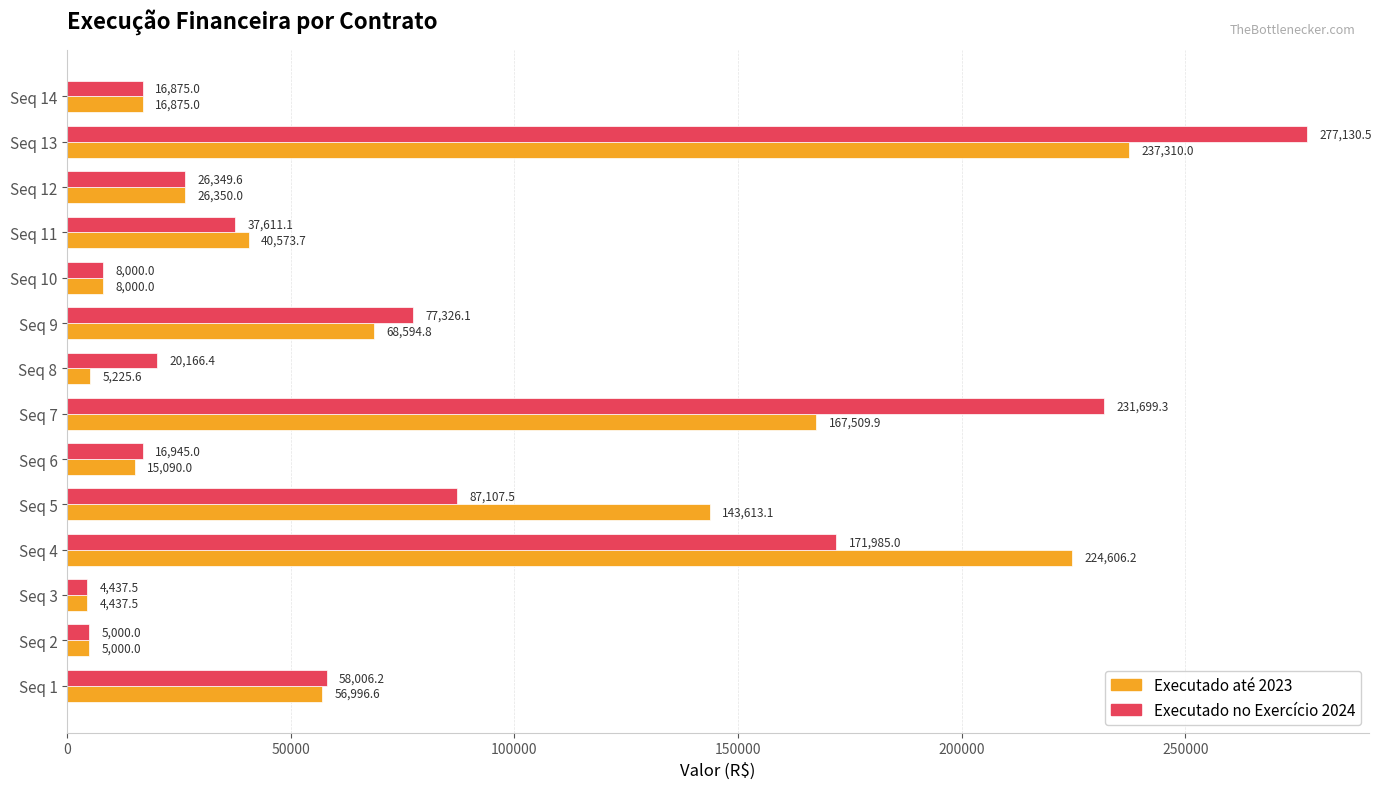

What is the lowest value of the Executado até 2023 series?

4437.5